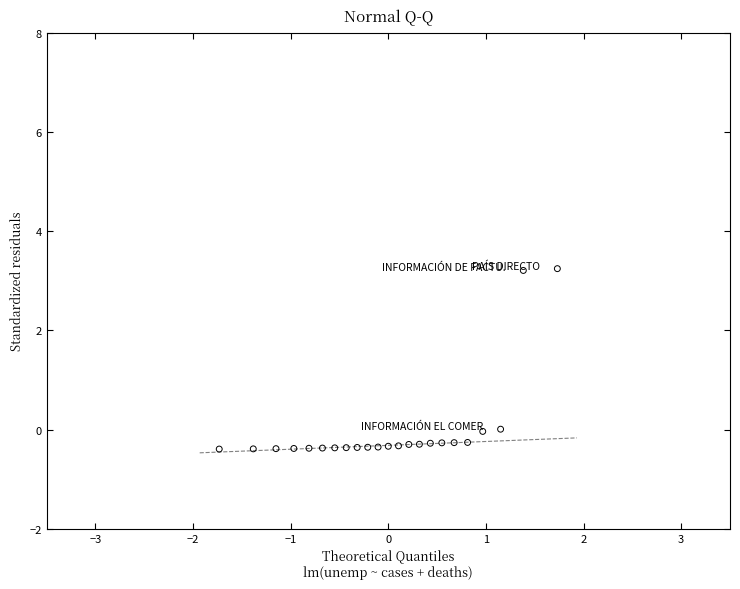

What is the range of Y values (max minus min)?

3.6